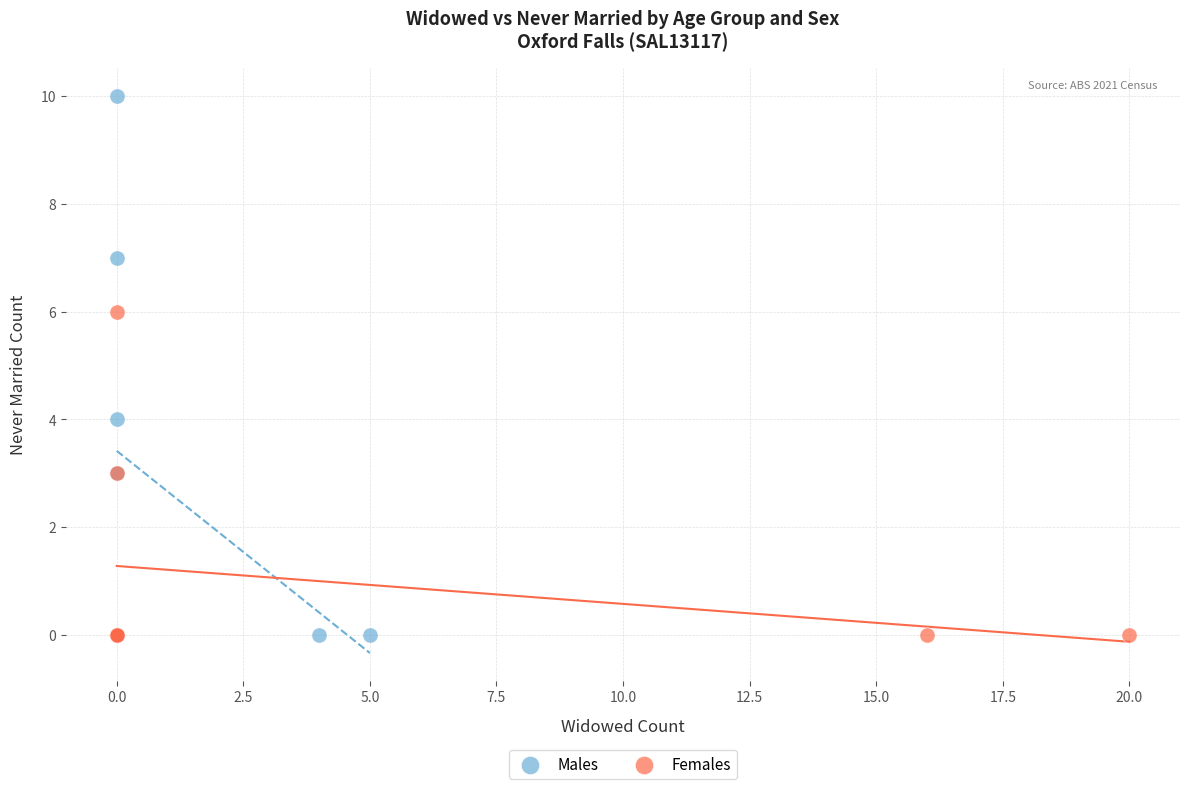

Which series has the largest Y range (max minus min)?

Males